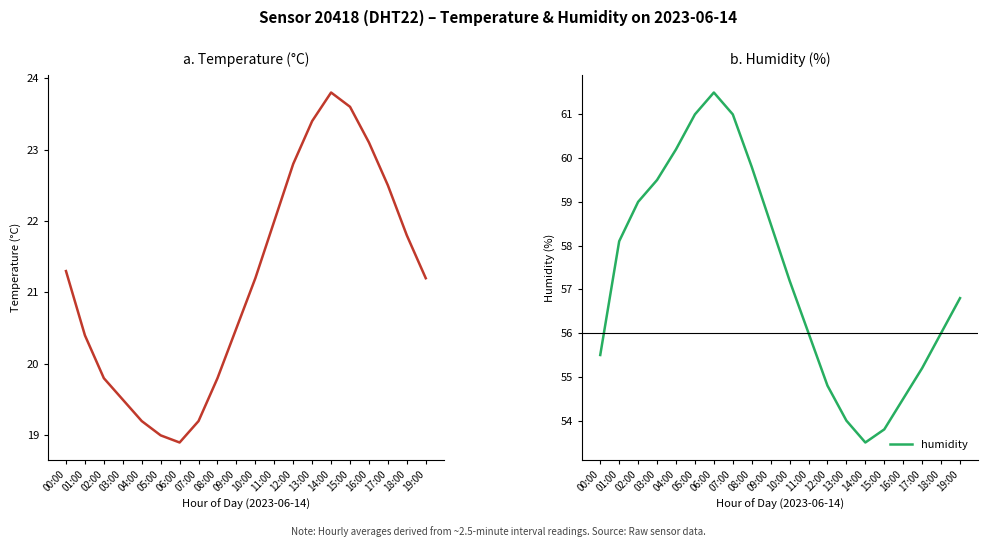

True or false: humidity has a value of 24.5 at 09:00.

False